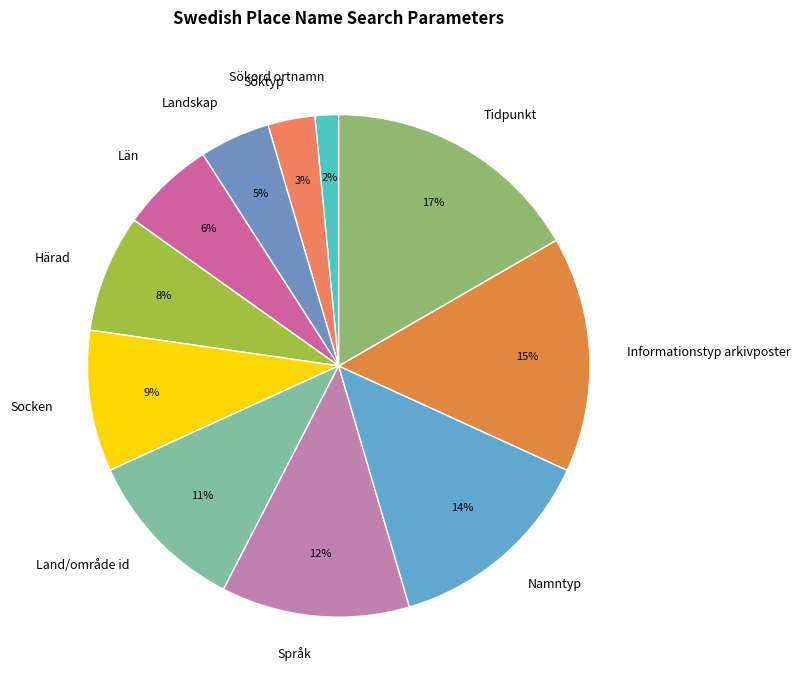

How many slices are in this pie chart?

11